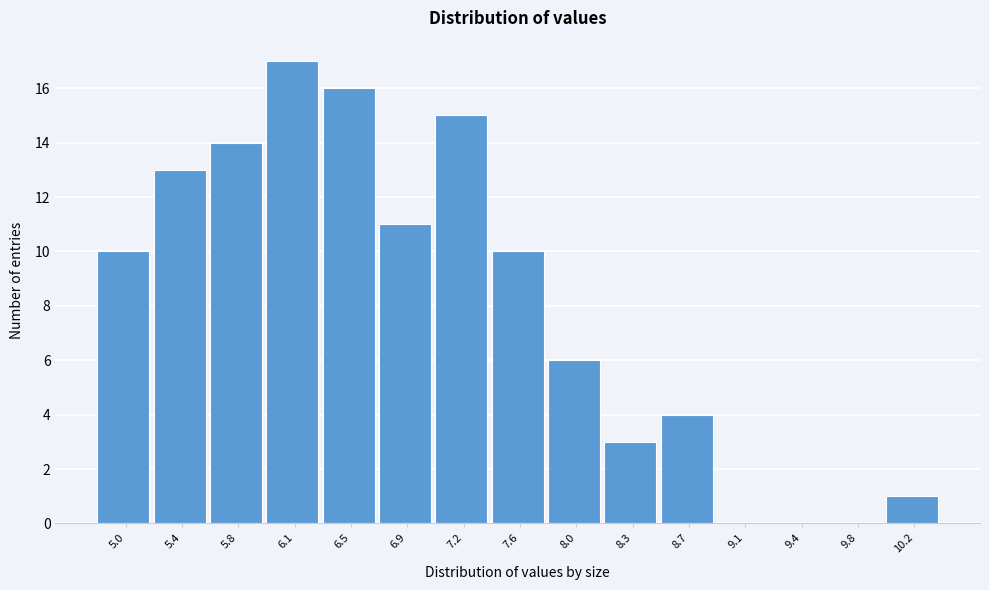

Reading left to right, list all the values displayed in this chart.

5.0=10	5.4=13	5.8=14	6.1=17	6.5=16	6.9=11	7.2=15	7.6=10	8.0=6	8.3=3	8.7=4	9.1=0	9.4=0	9.8=0	10.2=1